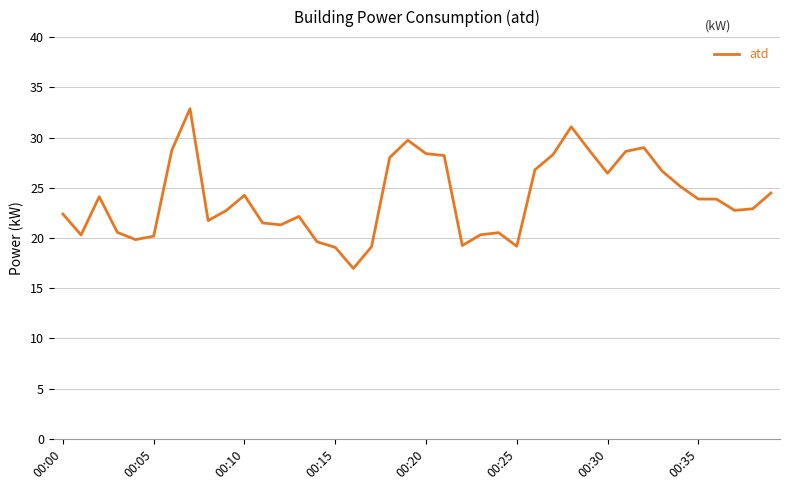

How many series are shown in this chart?

1